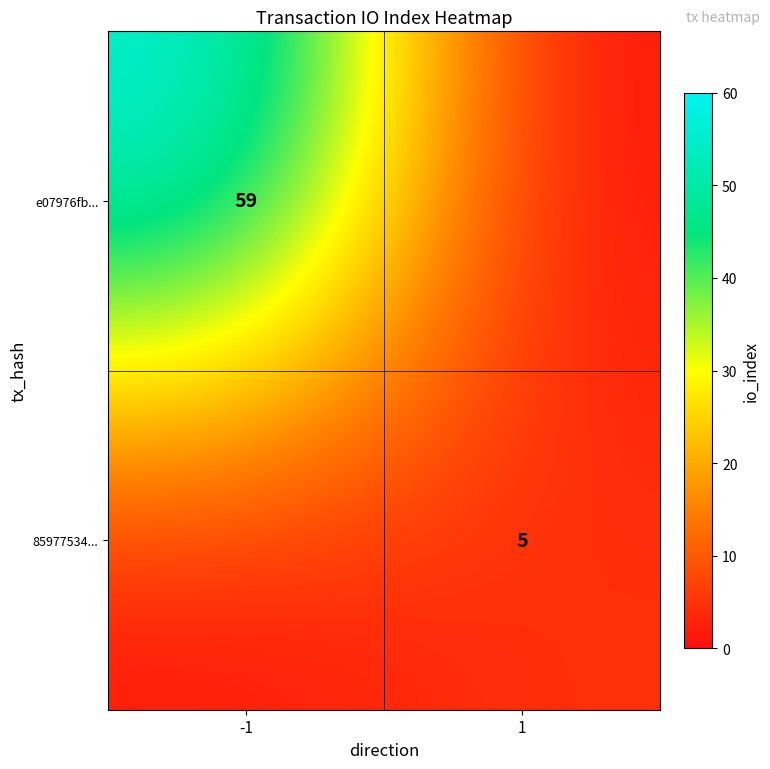

The value of 85977534... at 1 is 8. True or false?

False